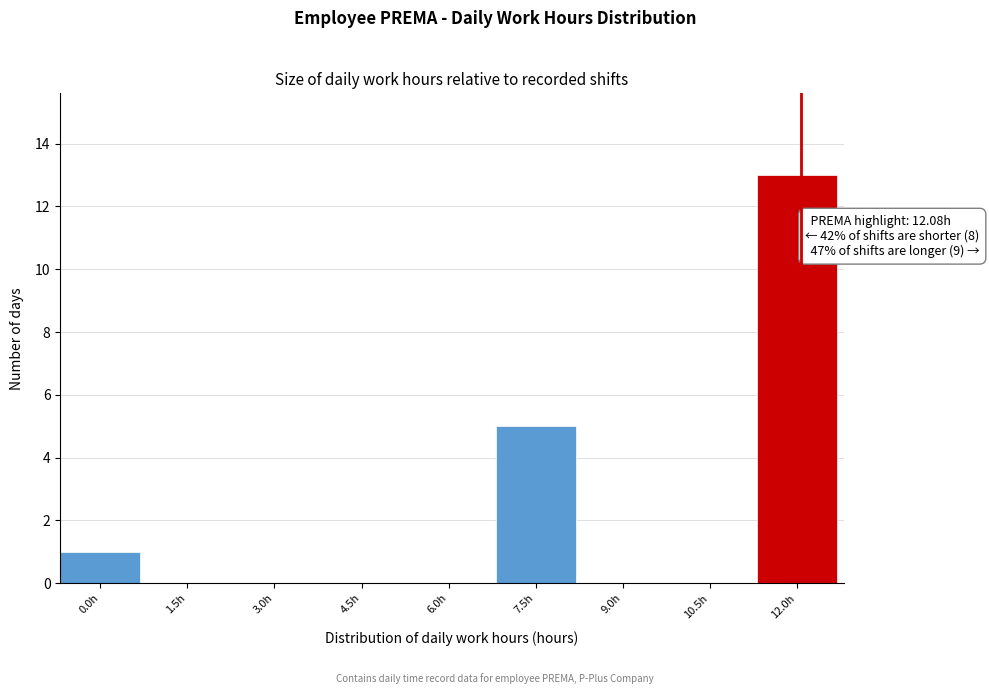

Reading left to right, list all the values displayed in this chart.

0.0h=1	1.5h=0	3.0h=0	4.5h=0	6.0h=0	7.5h=5	9.0h=0	10.5h=0	12.0h=13